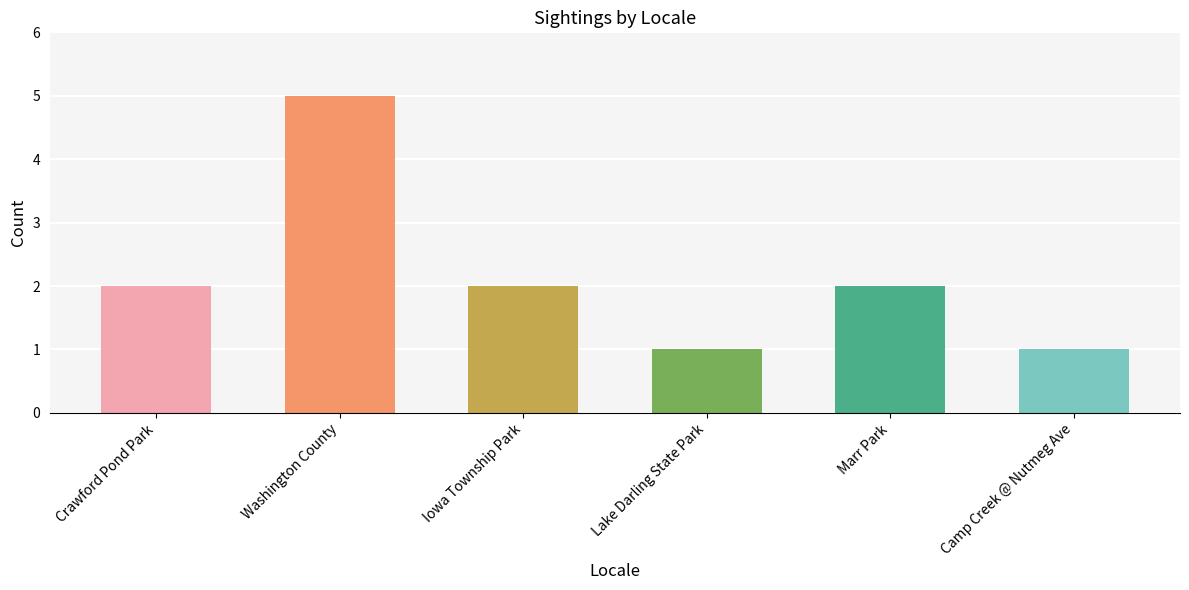

Which label corresponds to the largest value in the chart?

Washington County